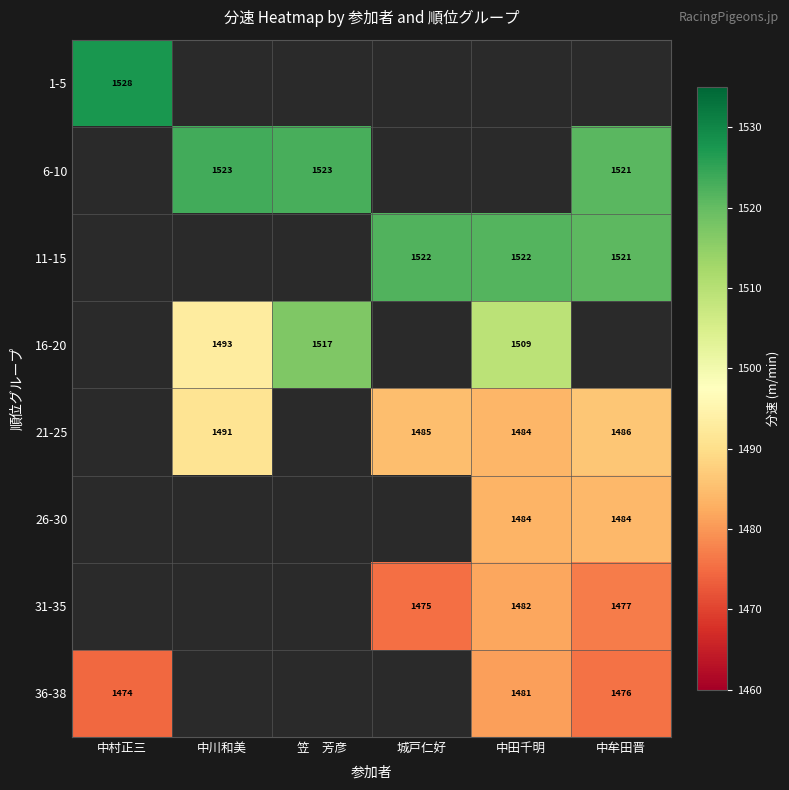

The value of 6-10 at 笠　芳彦 is 1523. True or false?

True